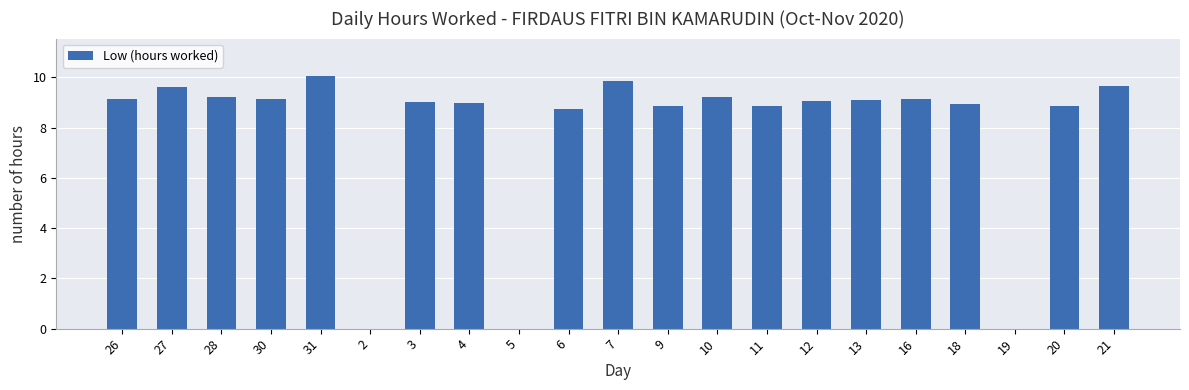

What is the greatest value displayed?

10.0